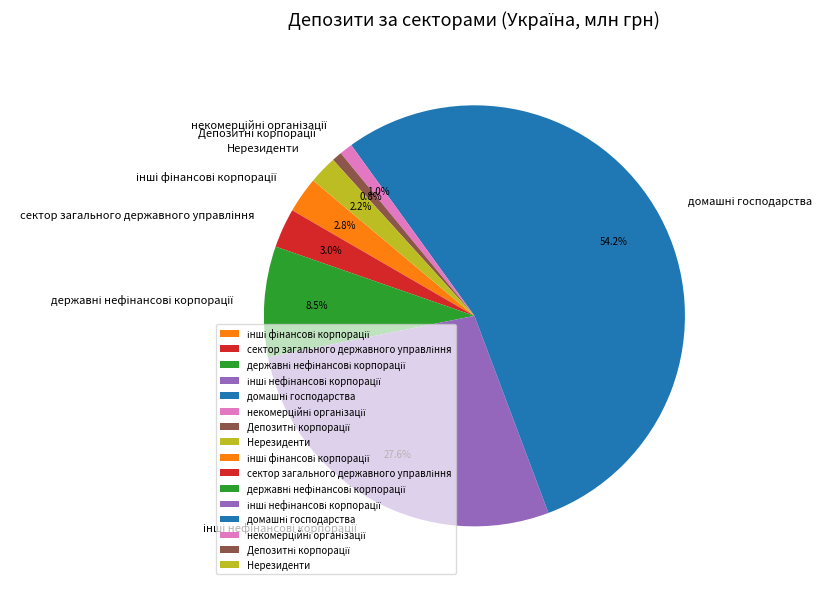

Is Нерезиденти the majority of the pie?

No